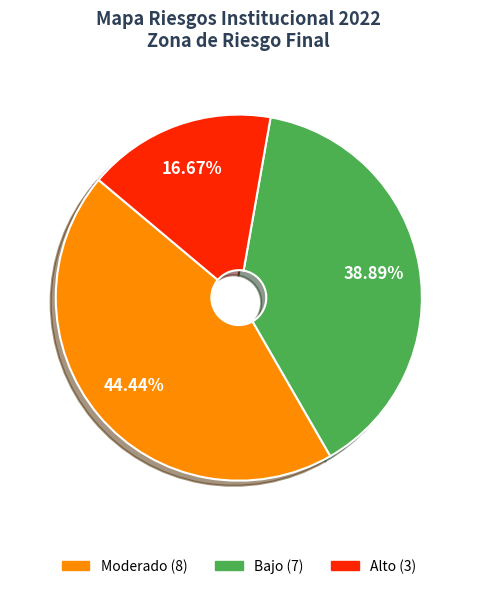

True or false: Alto accounts for 23% of the total.

False